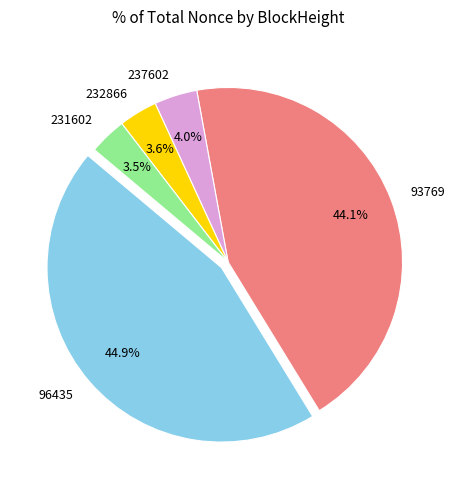

Between 96435 and 232866, which is larger?

96435